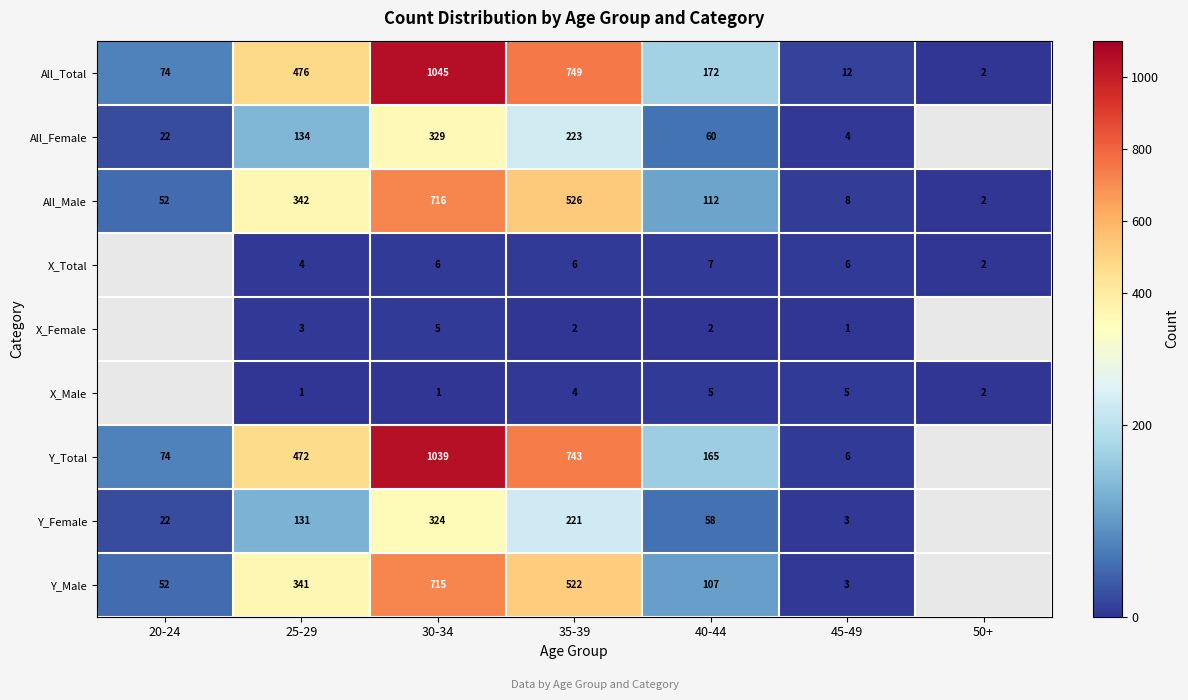

The value of Y_Male at 40-44 is 167.1. True or false?

False